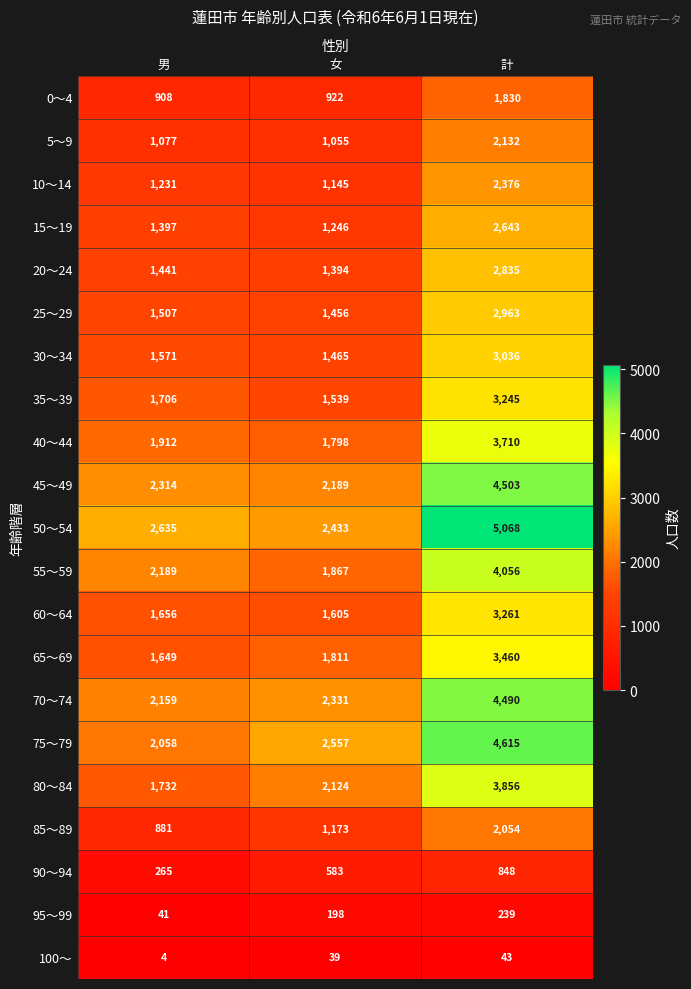

The value of 45～49 at 男 is 696. True or false?

False